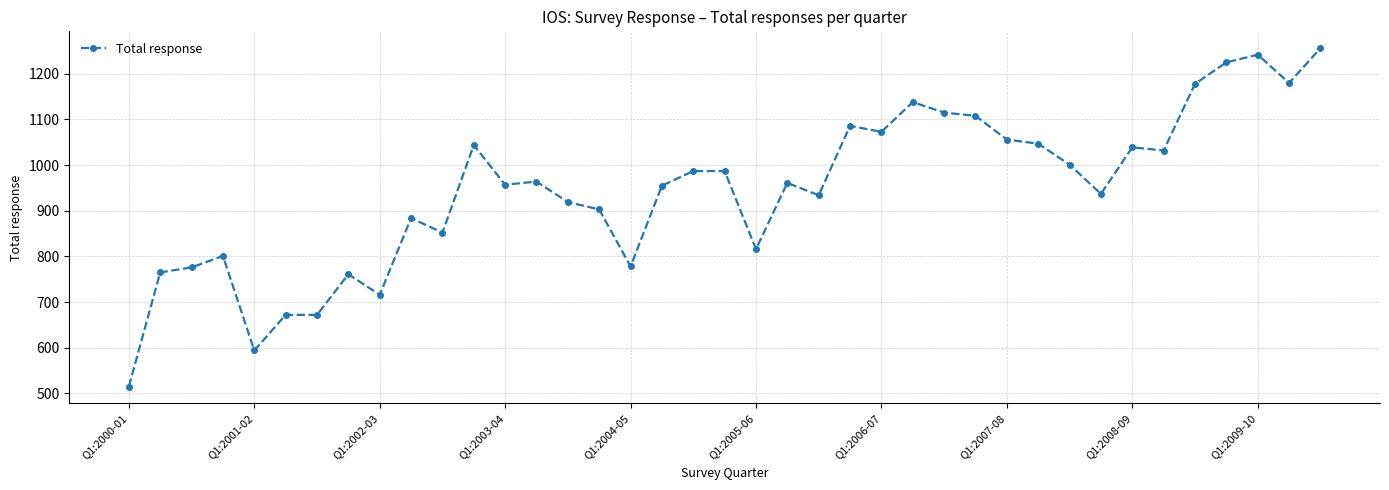

What is the minimum value shown in the chart?

515